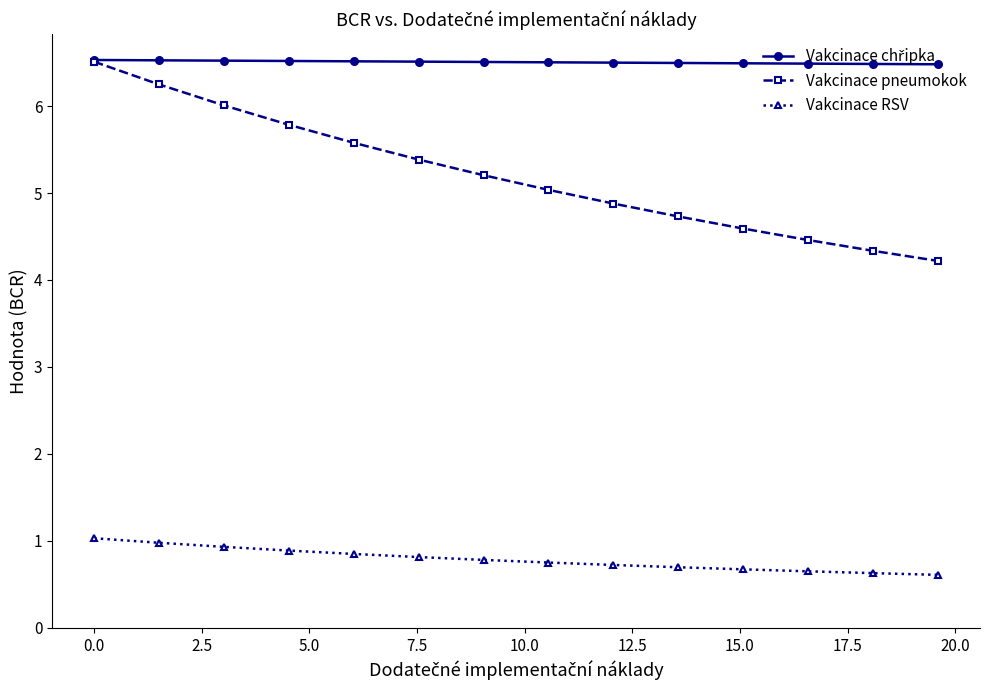

What is the lowest value of the Vakcinace pneumokok series?

4.2